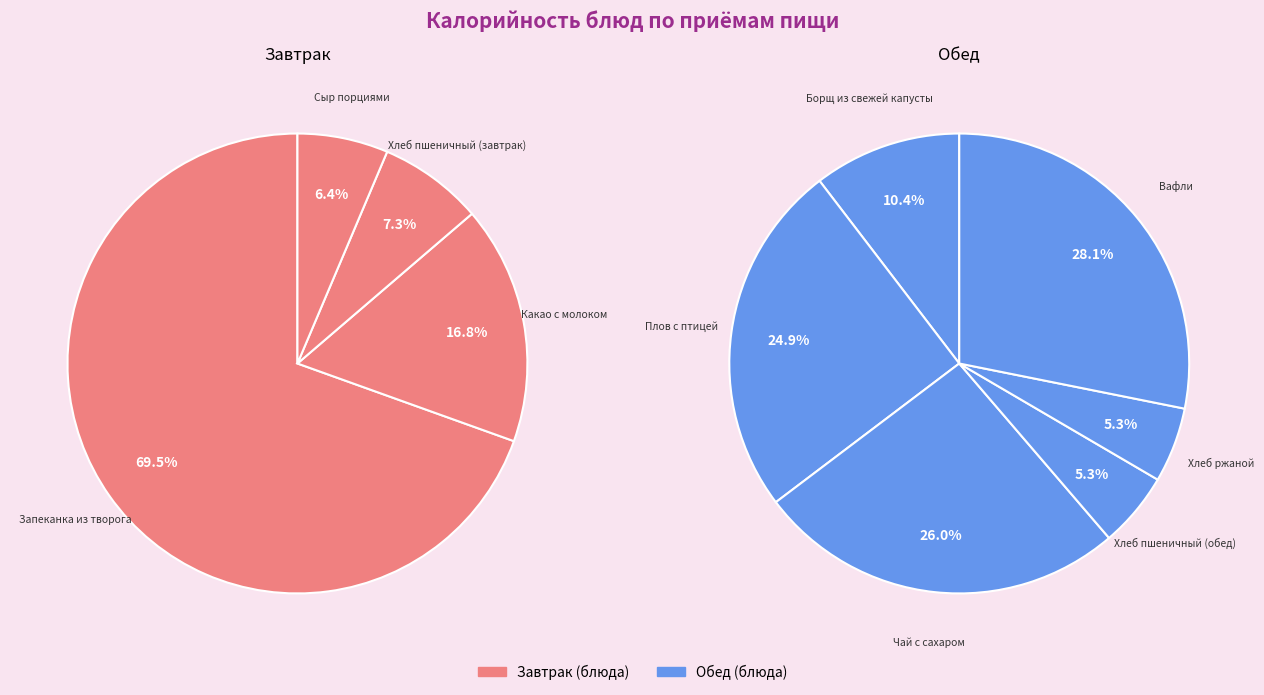

Is it true that Борщ из свежей капусты is 20% of the pie?

False